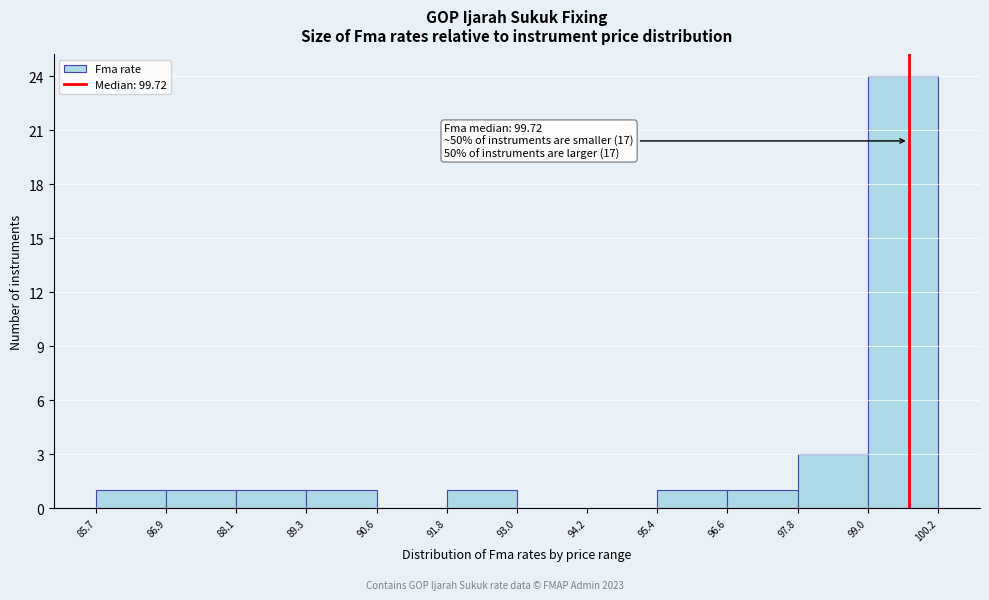

Over which range of the x-axis is the bar tallest?

99.0 to 100.2